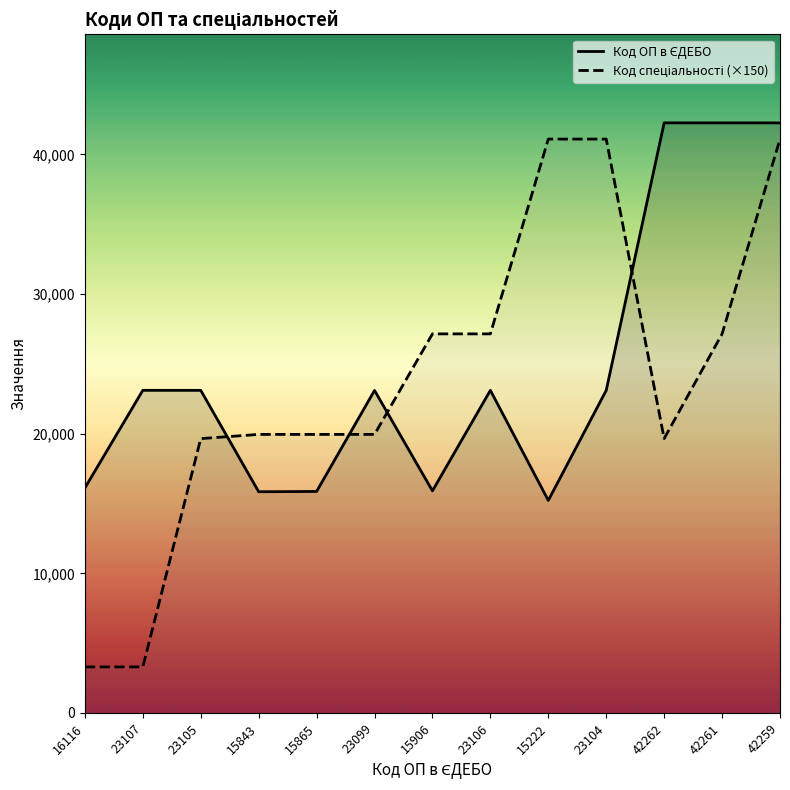

Reading left to right, transcribe all the data shown in this chart.

Код ОП в ЄДЕБО: 16116=16116	23107=23107	23105=23105	15843=15843	15865=15865	23099=23099	15906=15906	23106=23106	15222=15222	23104=23104	42262=42262	42261=42261	42259=42259
Код спеціальності: 16116=3300	23107=3300	23105=19650	15843=19950	15865=19950	23099=19950	15906=27150	23106=27150	15222=41100	23104=41100	42262=19650	42261=27150	42259=41100